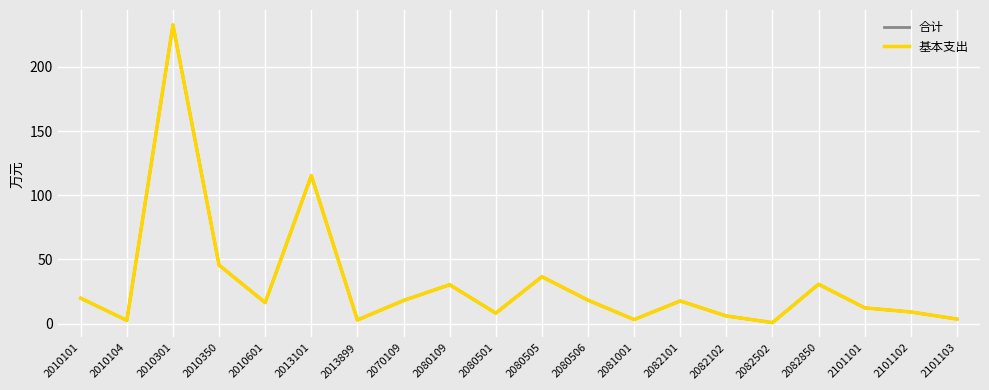

Which series has the largest total across all categories?

合计